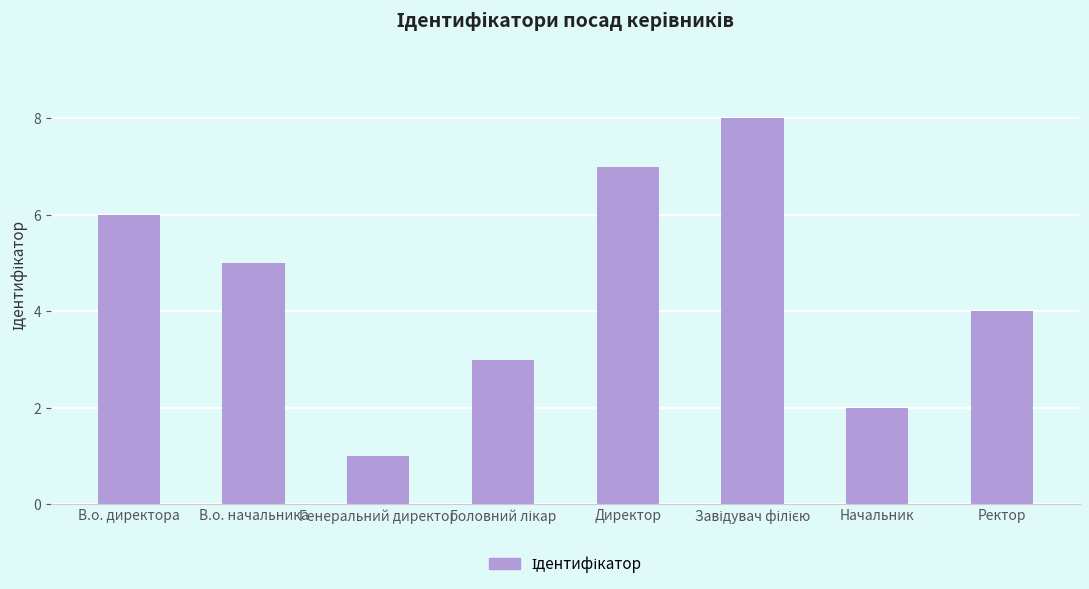

Which has a higher value, Директор or В.о. начальника?

Директор